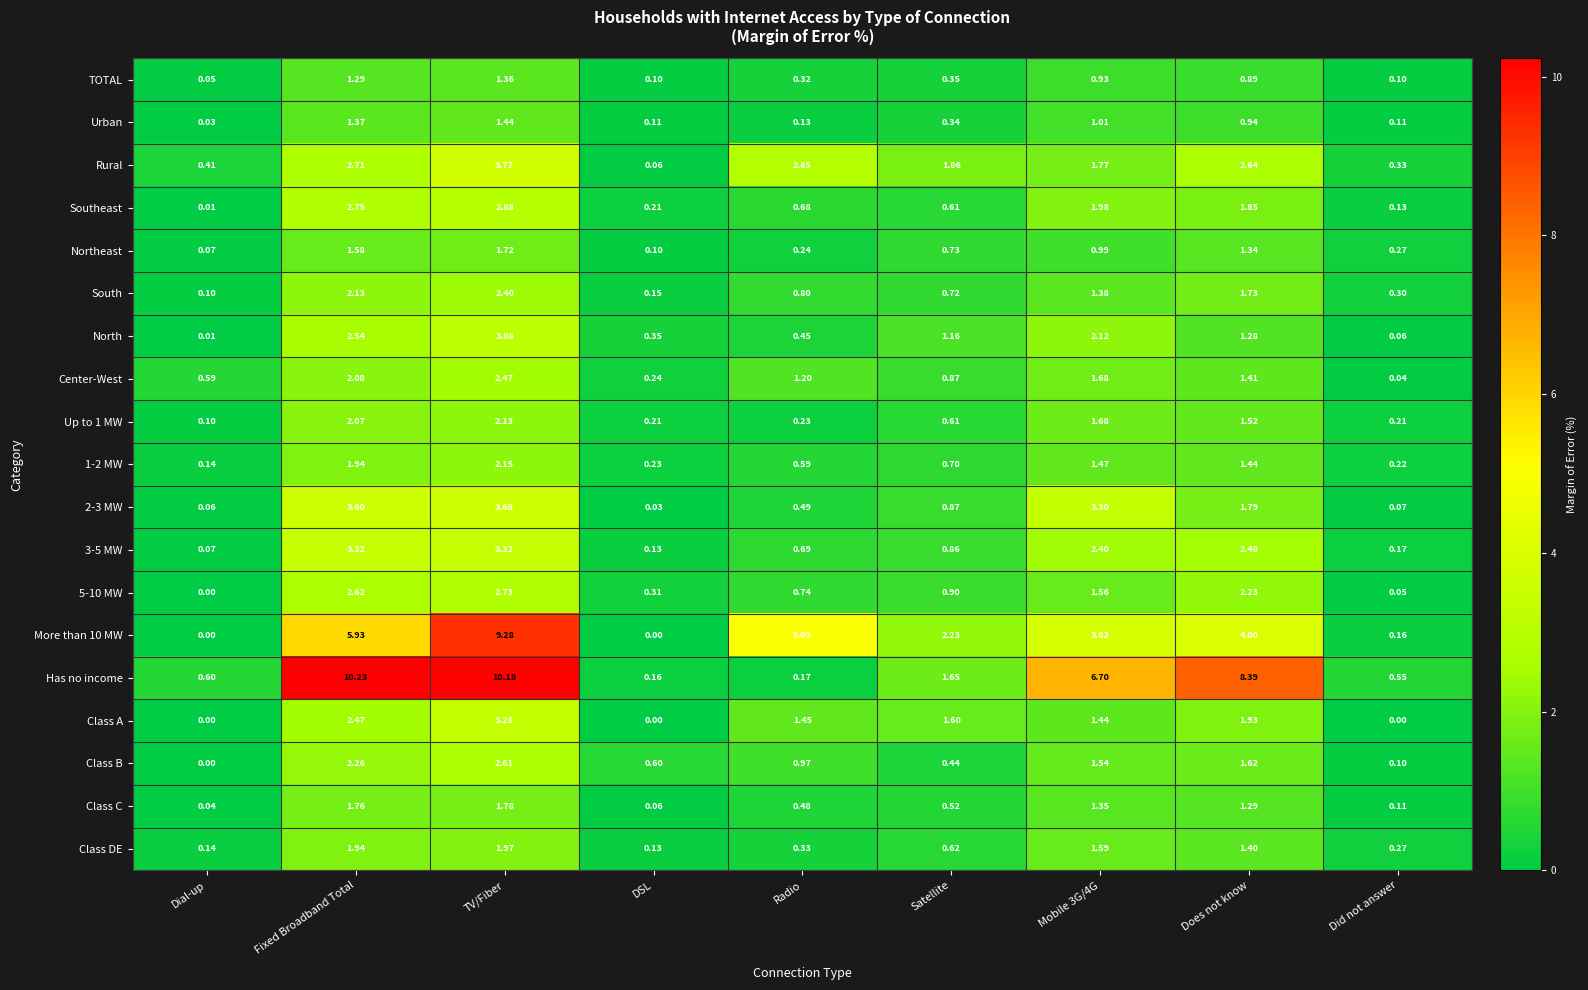

At how many categories does at least one series exceed 9?

2